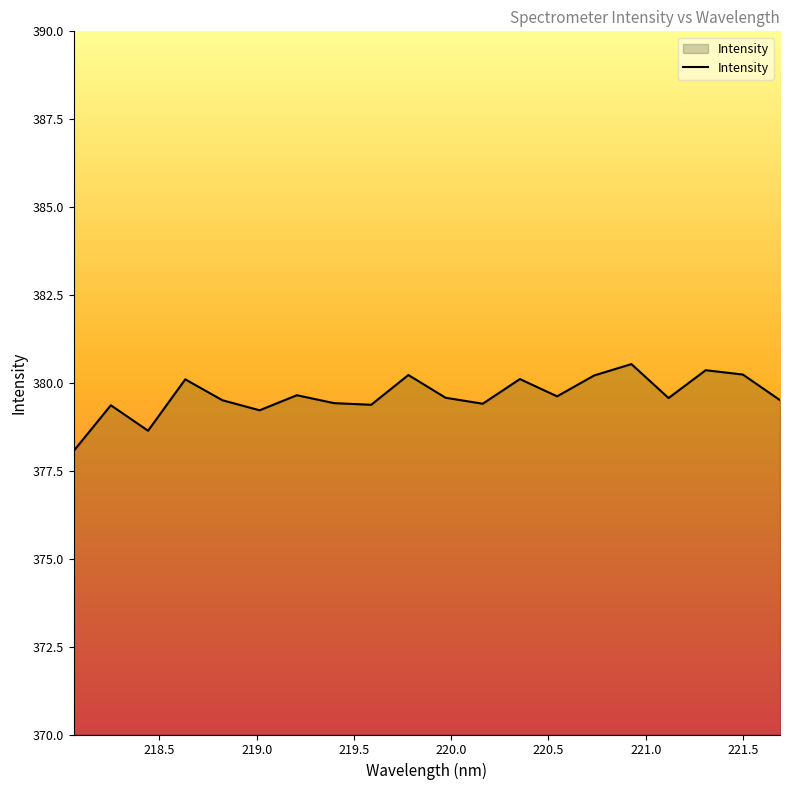

How many lines are shown in the chart?

1